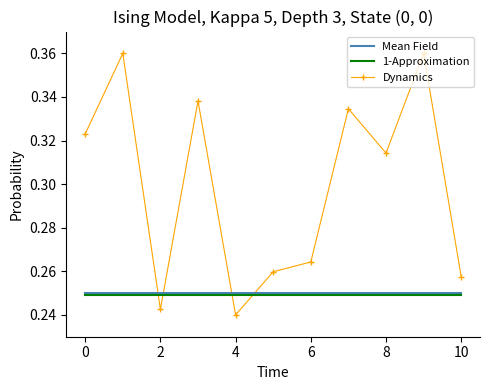

True or false: Dynamics and 1-Approximation cross at least once.

True